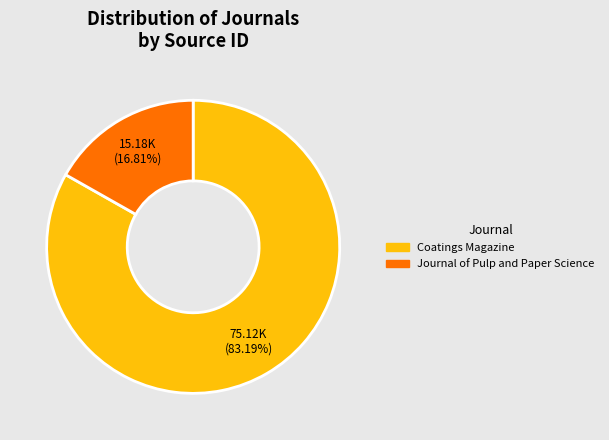

What is the majority slice?

Coatings Magazine